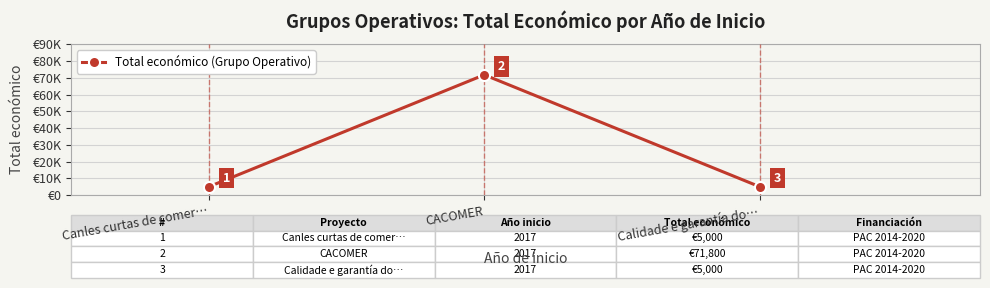

Reading left to right, what are all the values shown in this chart?

5000	71800	5000